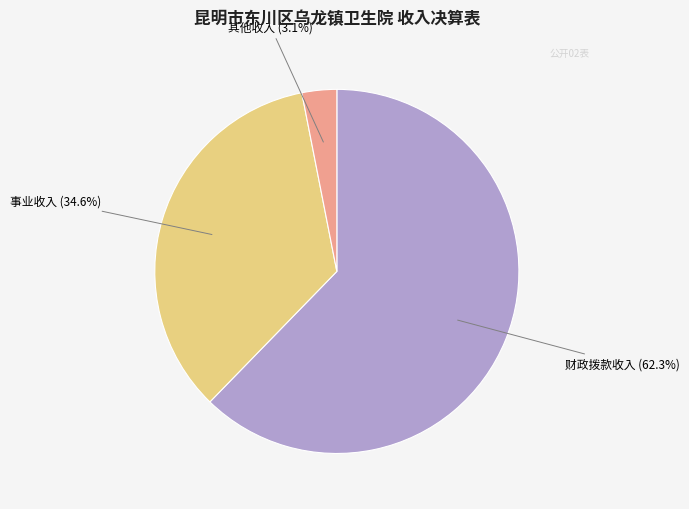

How many segments does this pie chart have?

3